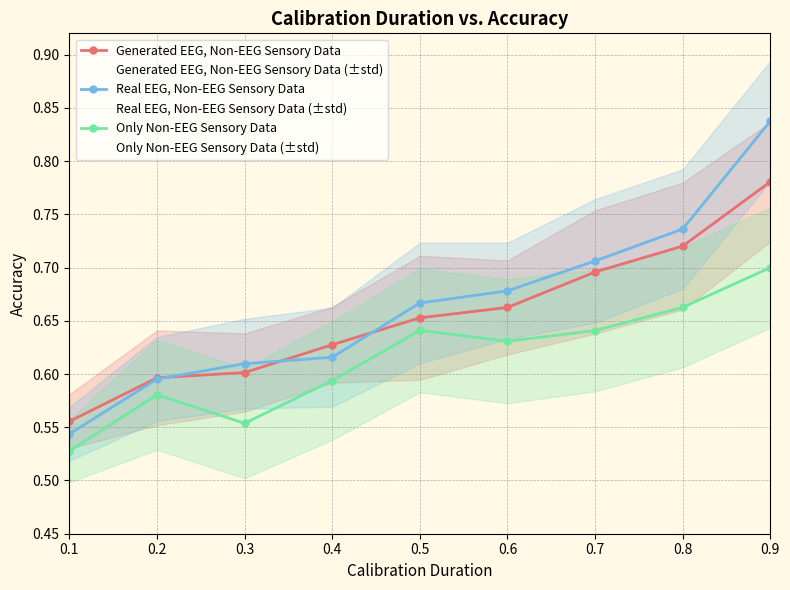

Which series has the widest spread of values?

Real EEG, Non-EEG Sensory Data